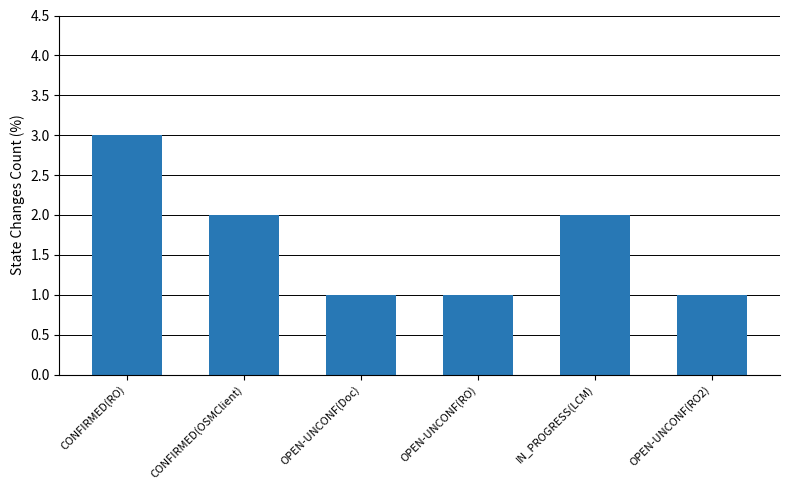

Reading right to left, list all the values displayed in this chart.

OPEN-UNCONF(RO2)=1	IN_PROGRESS(LCM)=2	OPEN-UNCONF(RO)=1	OPEN-UNCONF(Doc)=1	CONFIRMED(OSMClient)=2	CONFIRMED(RO)=3